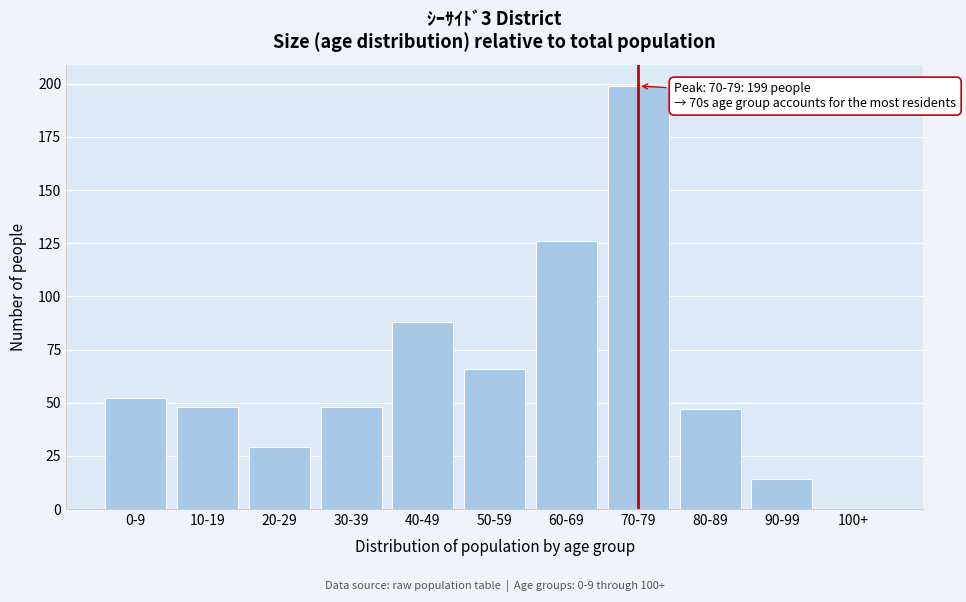

Reading left to right, extract all data points from this chart.

0-9=52	10-19=48	20-29=29	30-39=48	40-49=88	50-59=66	60-69=126	70-79=199	80-89=47	90-99=14	100+=0